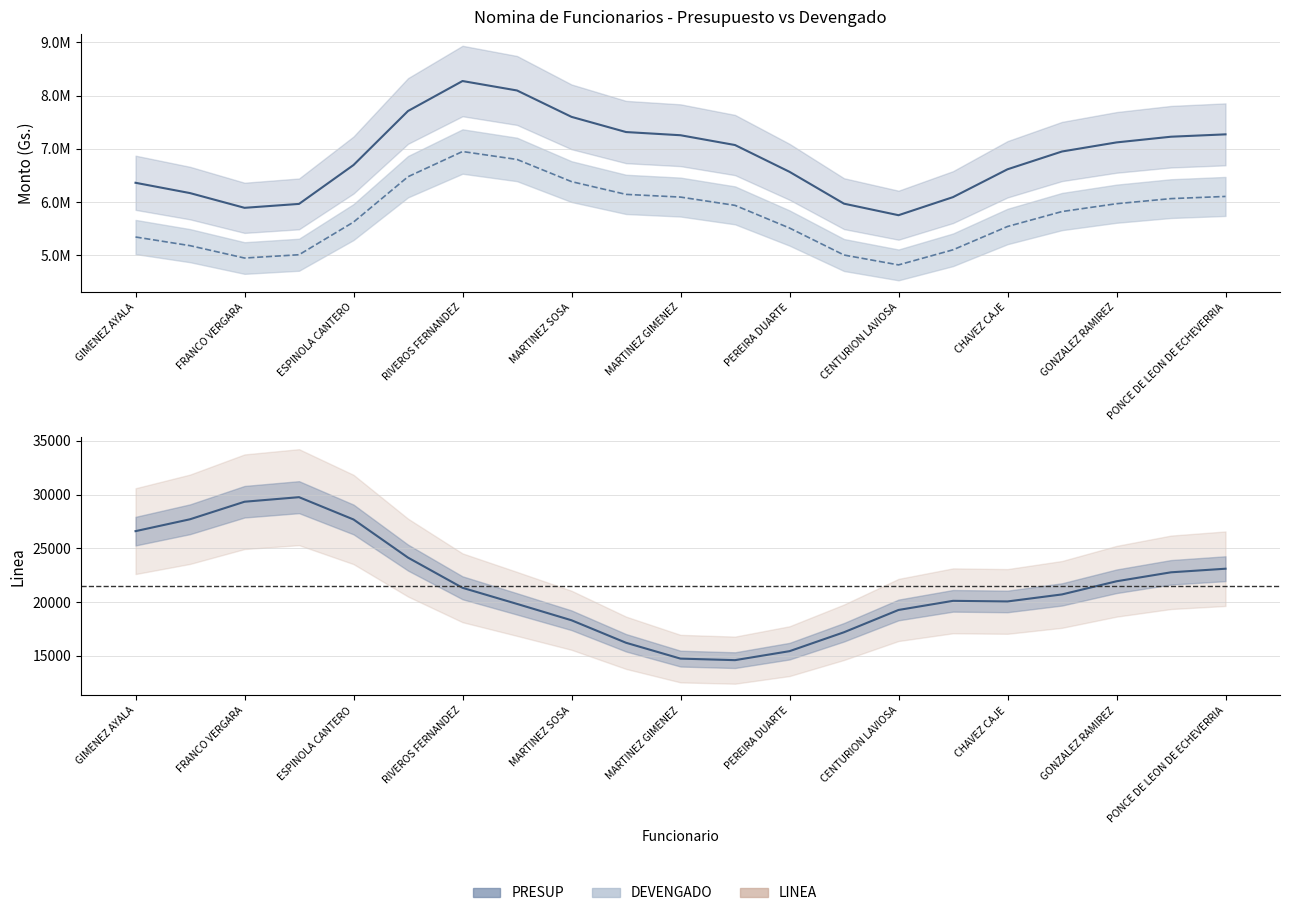

At RIVEROS FERNANDEZ, list the series in order from largest to smallest.

PRESUP, DEVENGADO, LINEA